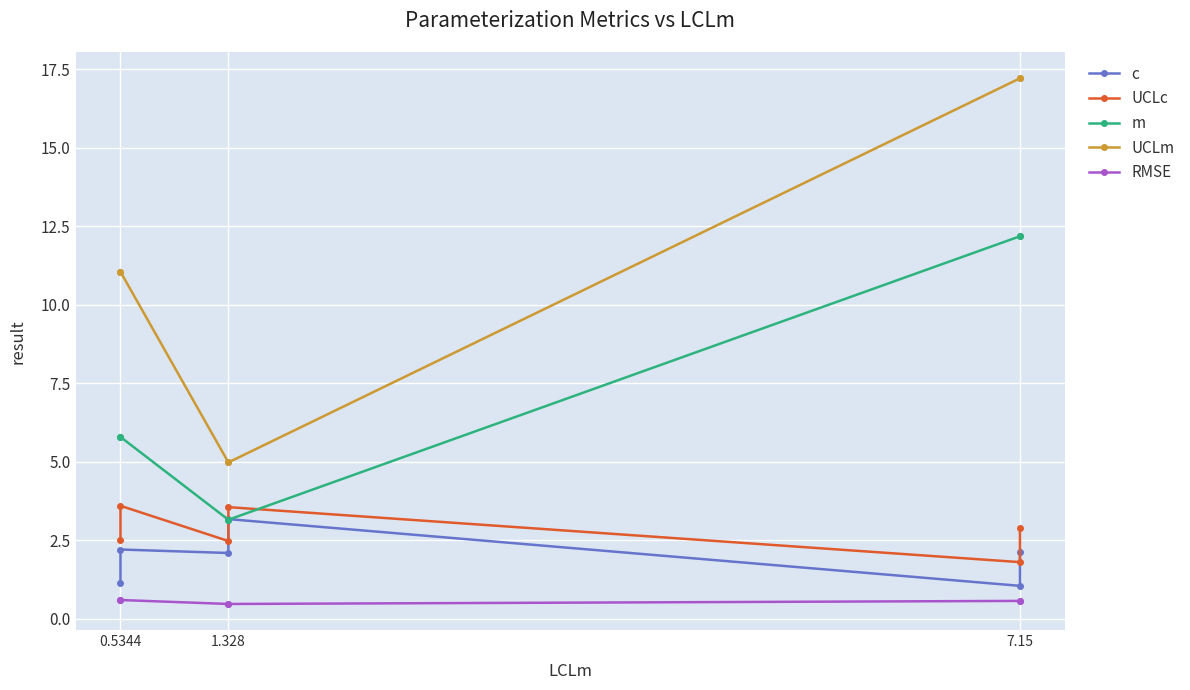

How many interior local peaks does the c series have?

2